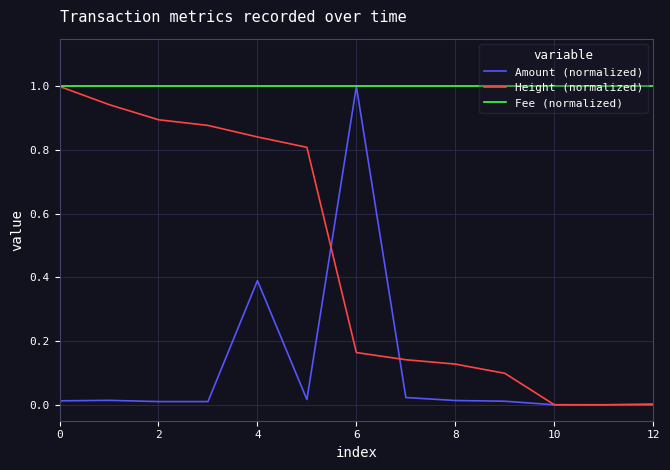

Rank the series by their average value, from highest to lowest.

Fee (normalized), Height (normalized), Amount (normalized)